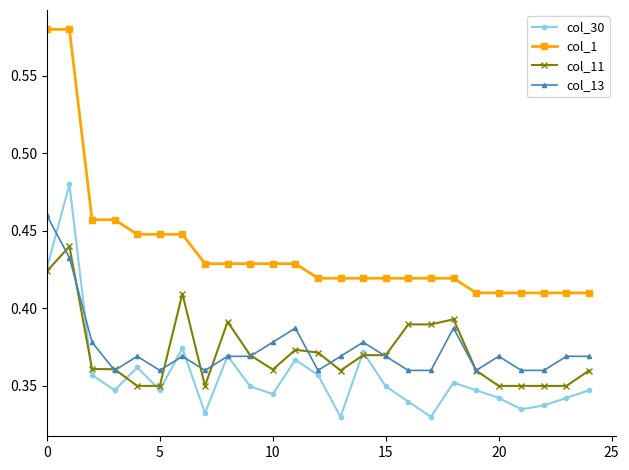

What is the sum of all col_11 values?

9.3